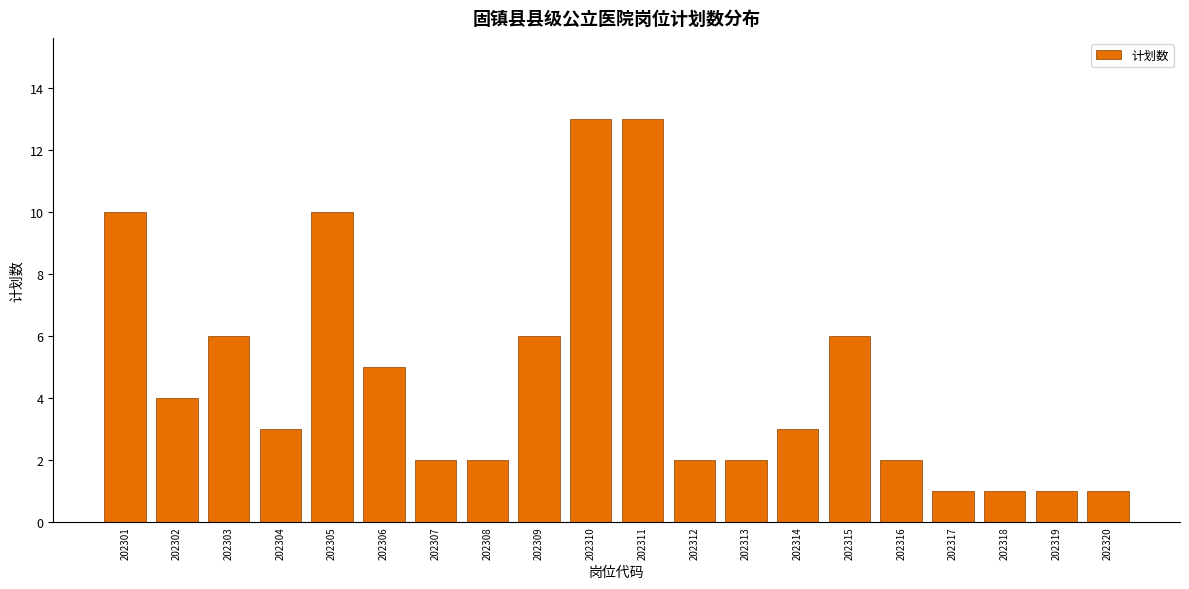

Reading left to right, list all the values displayed in this chart.

202301=10	202302=4	202303=6	202304=3	202305=10	202306=5	202307=2	202308=2	202309=6	202310=13	202311=13	202312=2	202313=2	202314=3	202315=6	202316=2	202317=1	202318=1	202319=1	202320=1